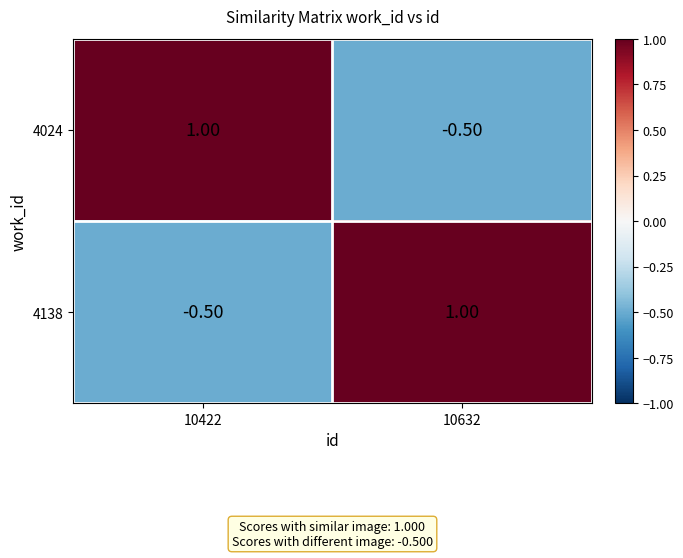

How many values in the 4024 series are below 1?

1